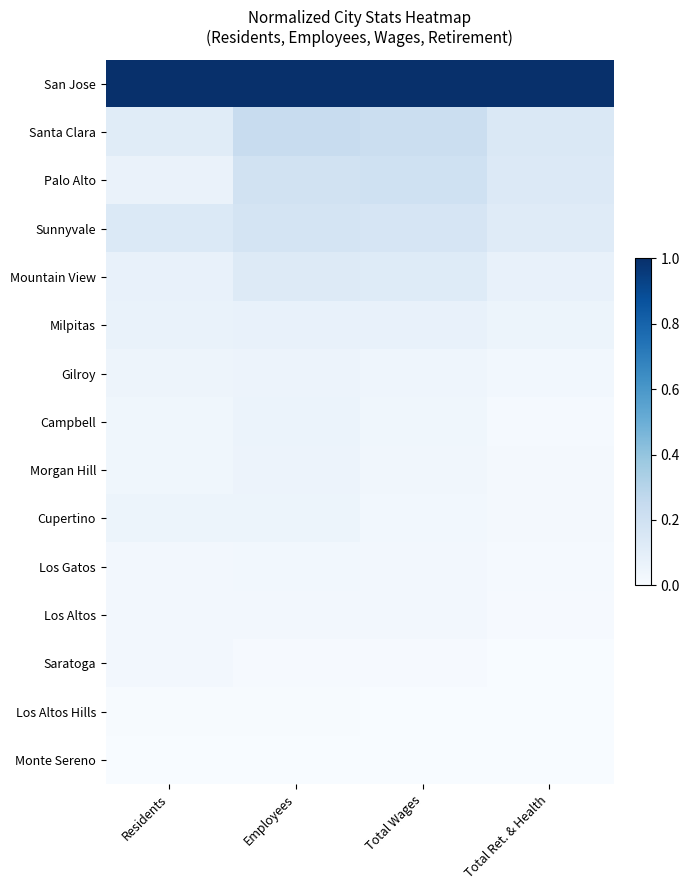

How many series are shown in this chart?

15